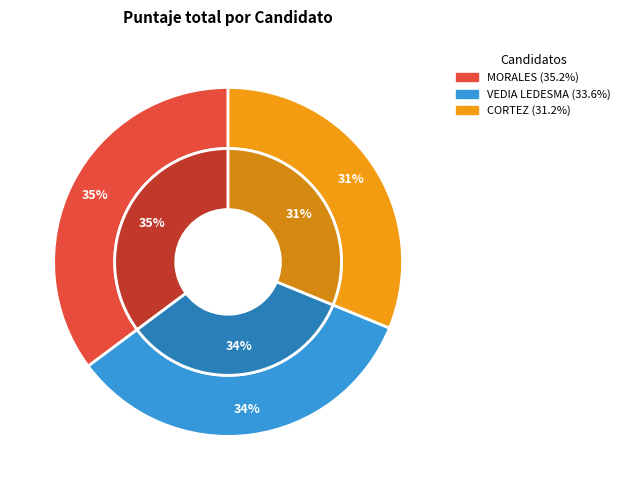

Which has a higher value, CORTEZ, KAREN ROCIO or MORALES, MARÍA DOLORES?

MORALES, MARÍA DOLORES